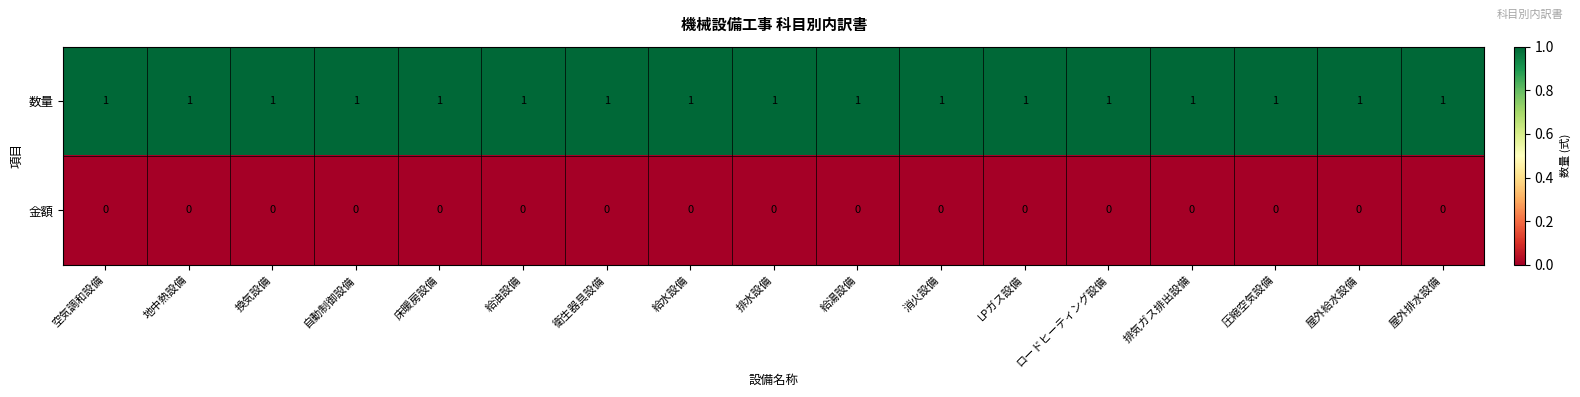

Rank the series by their maximum value, from highest to lowest.

数量, 金額